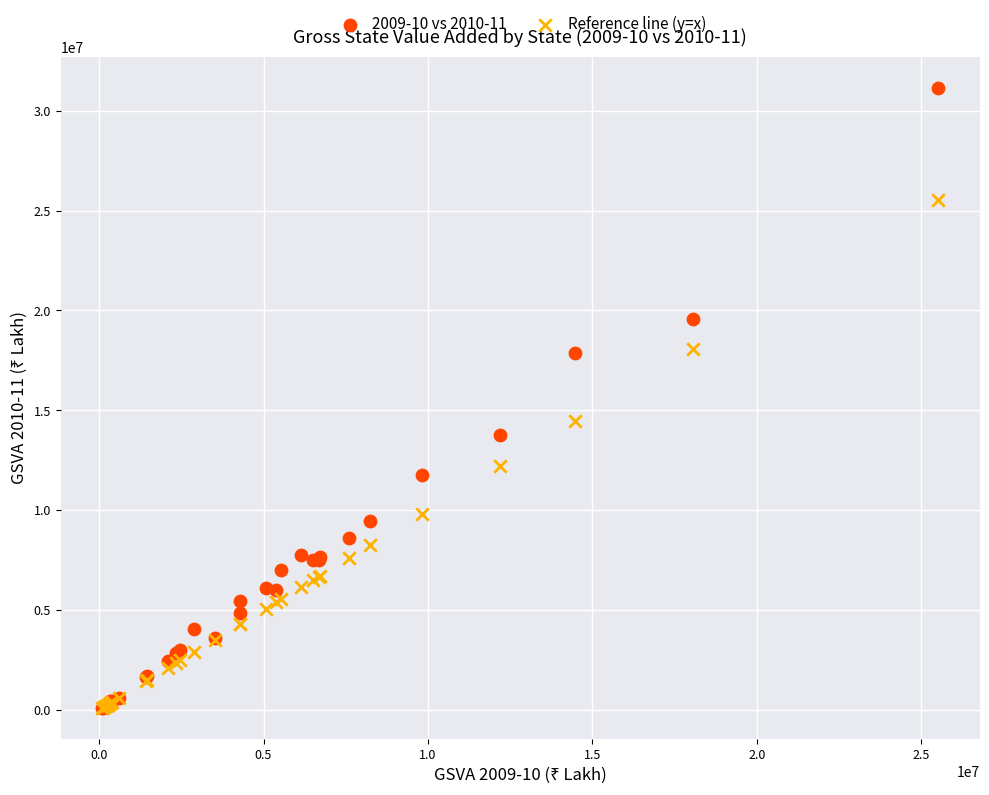

In the Reference line (y=x) series, what Y value is closest to 12806770?

12199793